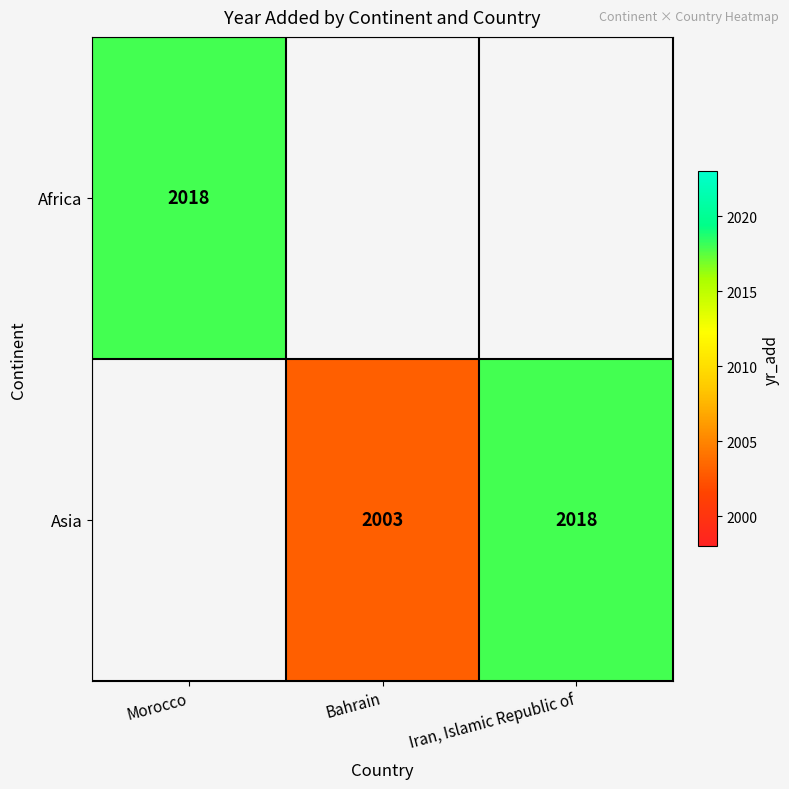

The value of Asia at Iran, Islamic Republic of is 2018. True or false?

True